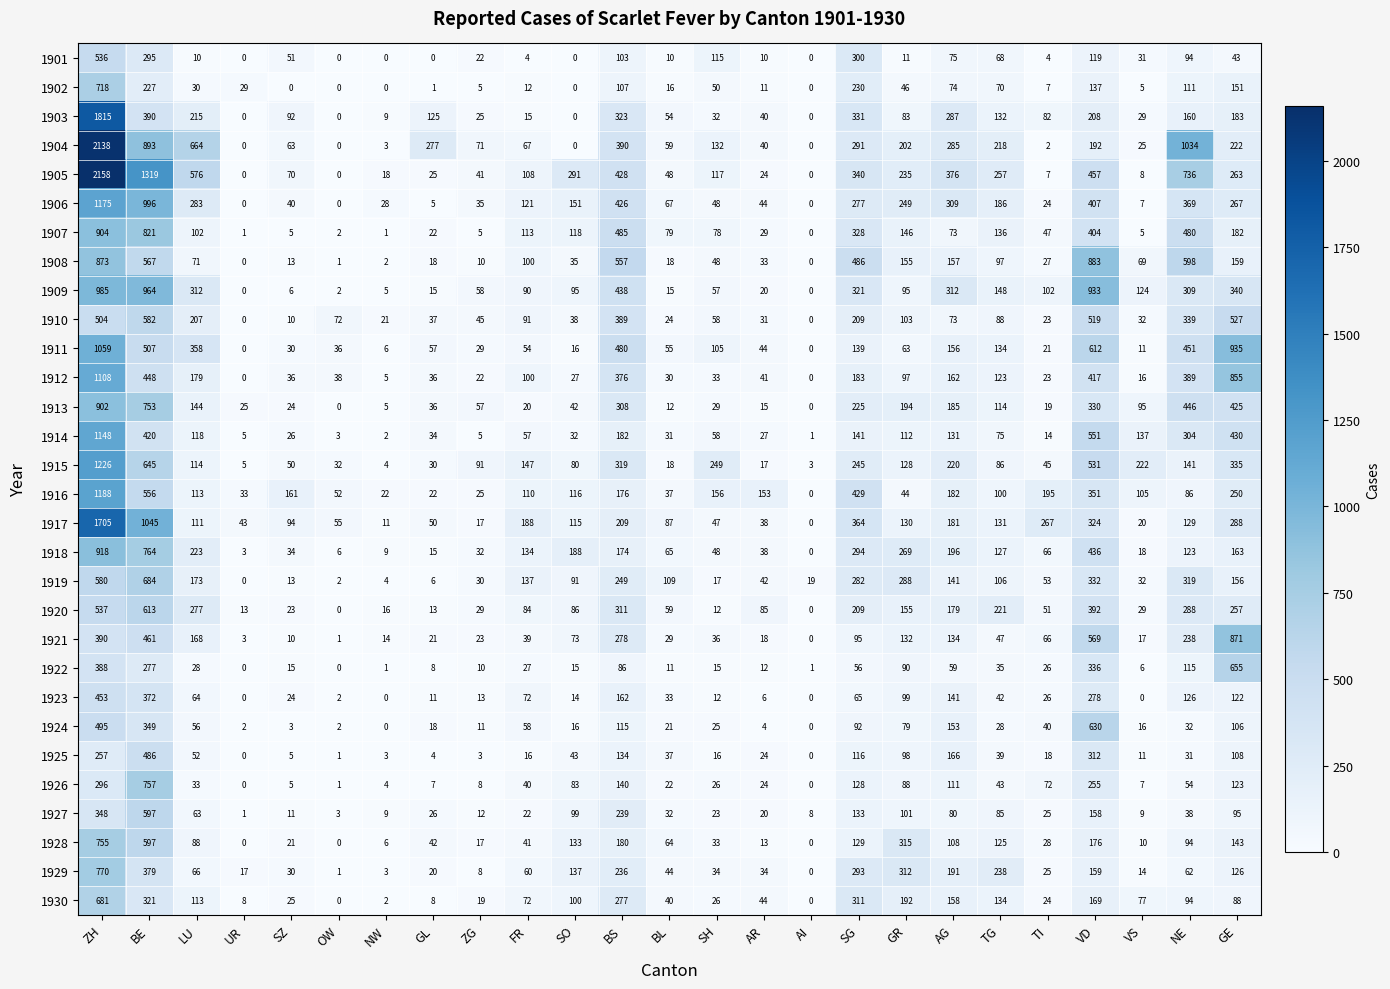

Where does the 1916 series first go above 113?

ZH